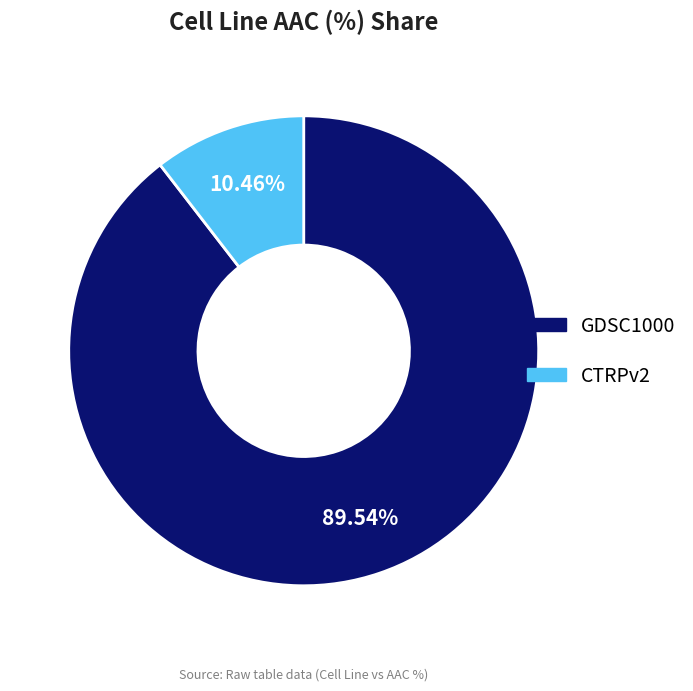

Approximately how many times larger is the value at GDSC1000 compared to CTRPv2?

8.6